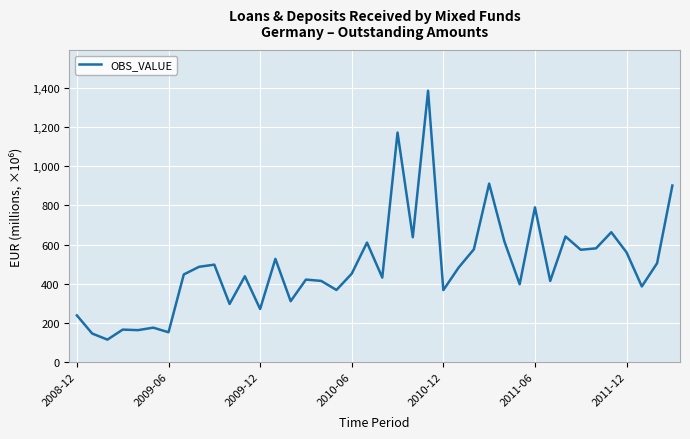

How many lines are shown in the chart?

1